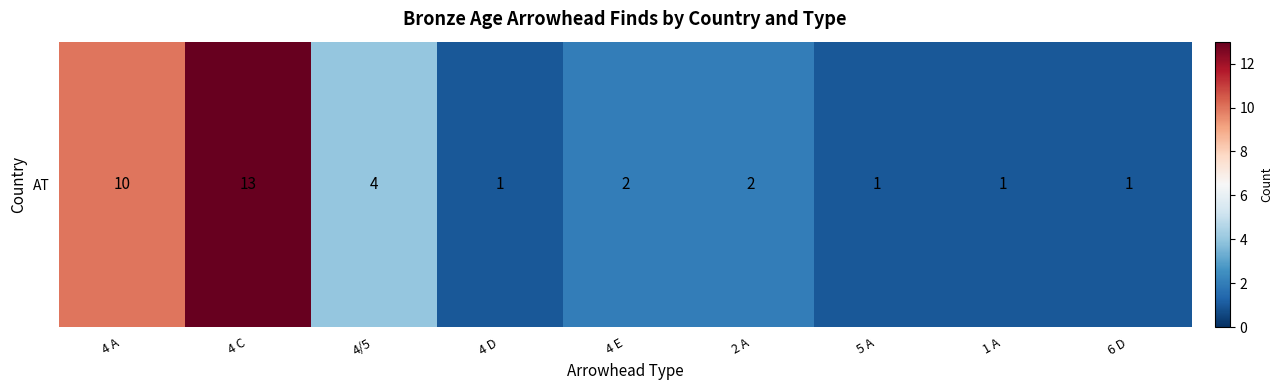

Approximately how many times larger is the value at 5 A compared to 4 A?

0.1